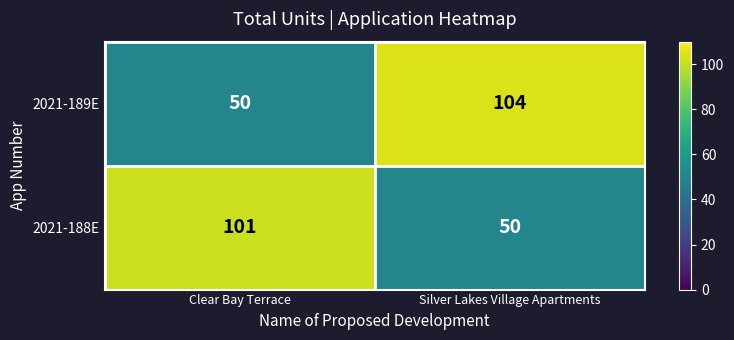

True or false: 2021-188E has a value of 101 at Clear Bay Terrace.

True